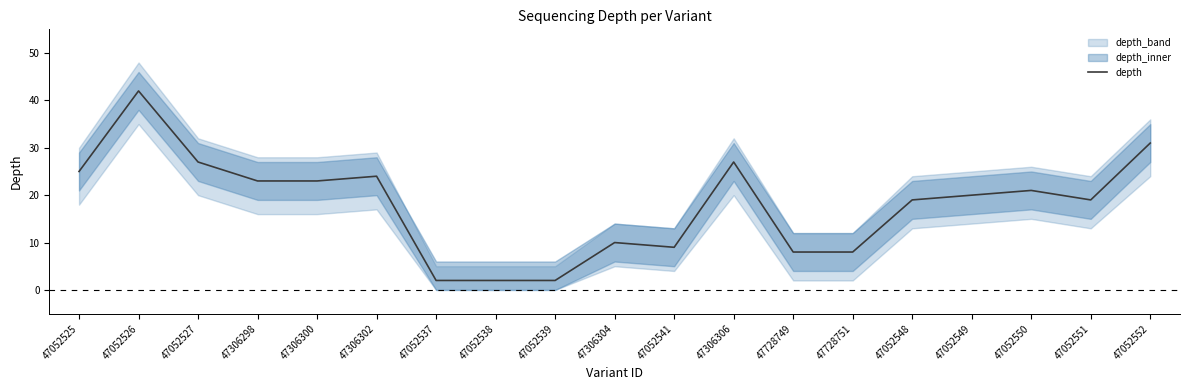

What is the value of the 11th point from the left?

9